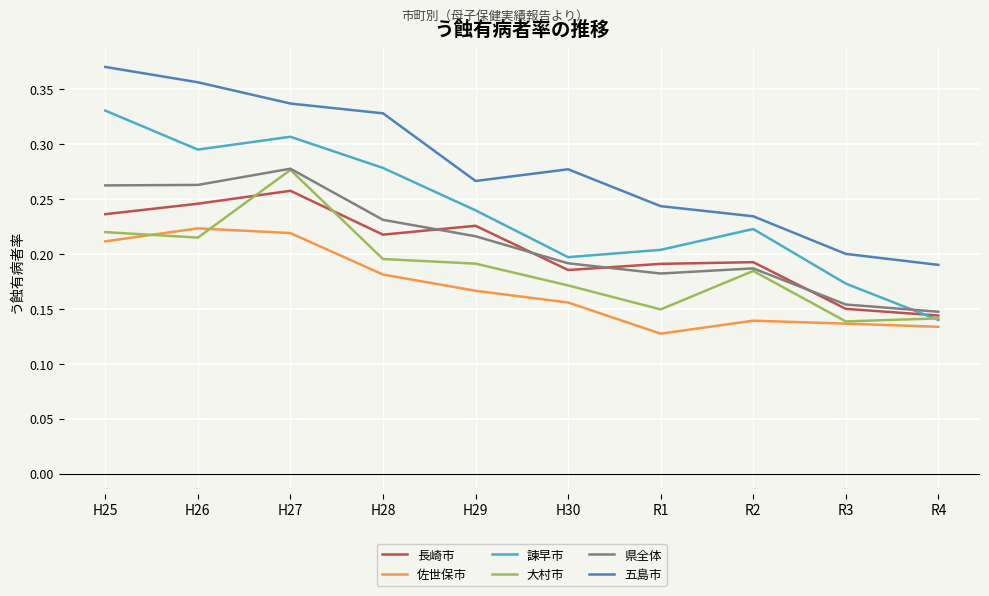

True or false: 長崎市 and 佐世保市 intersect in this chart.

False